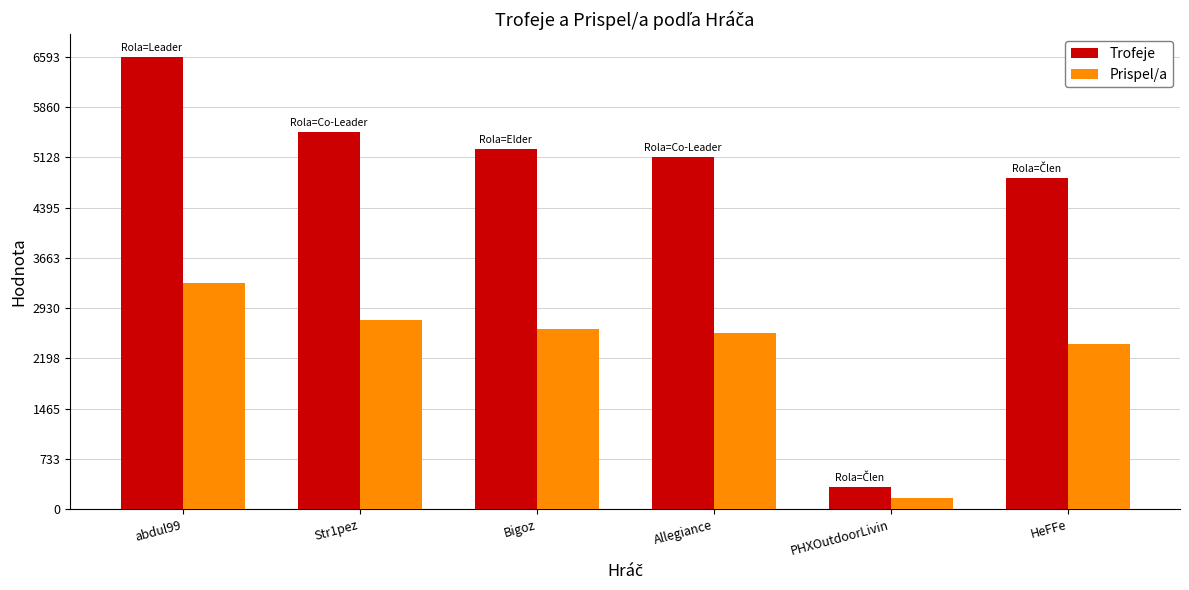

Which series has the largest total across all categories?

Trofeje